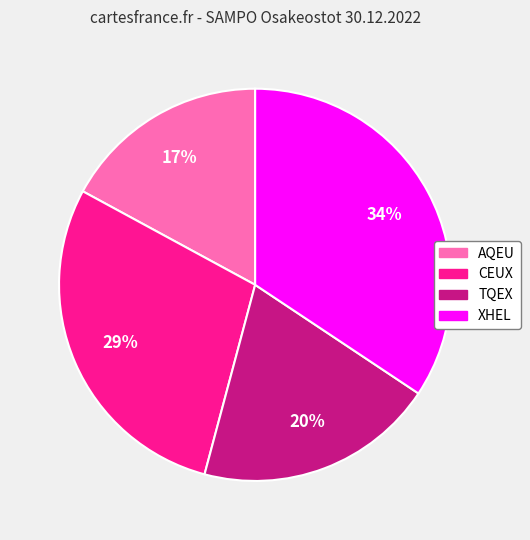

Between AQEU and CEUX, which is larger?

CEUX